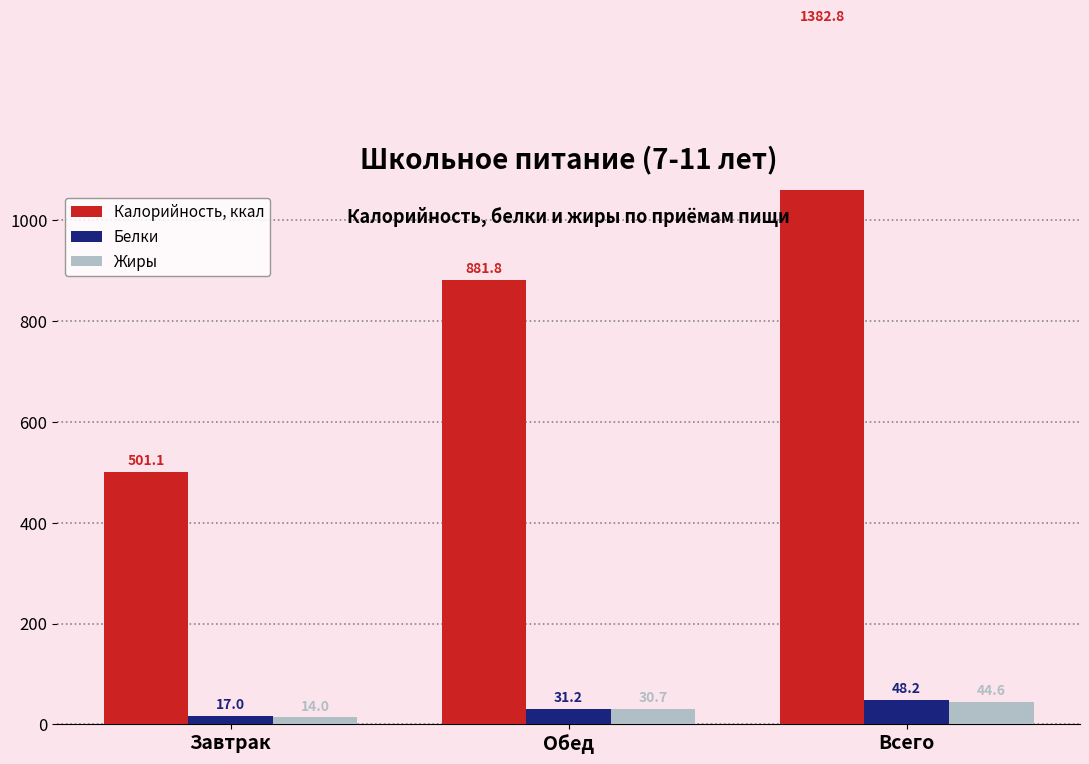

The value of Жиры at Завтрак is 14.0. True or false?

True